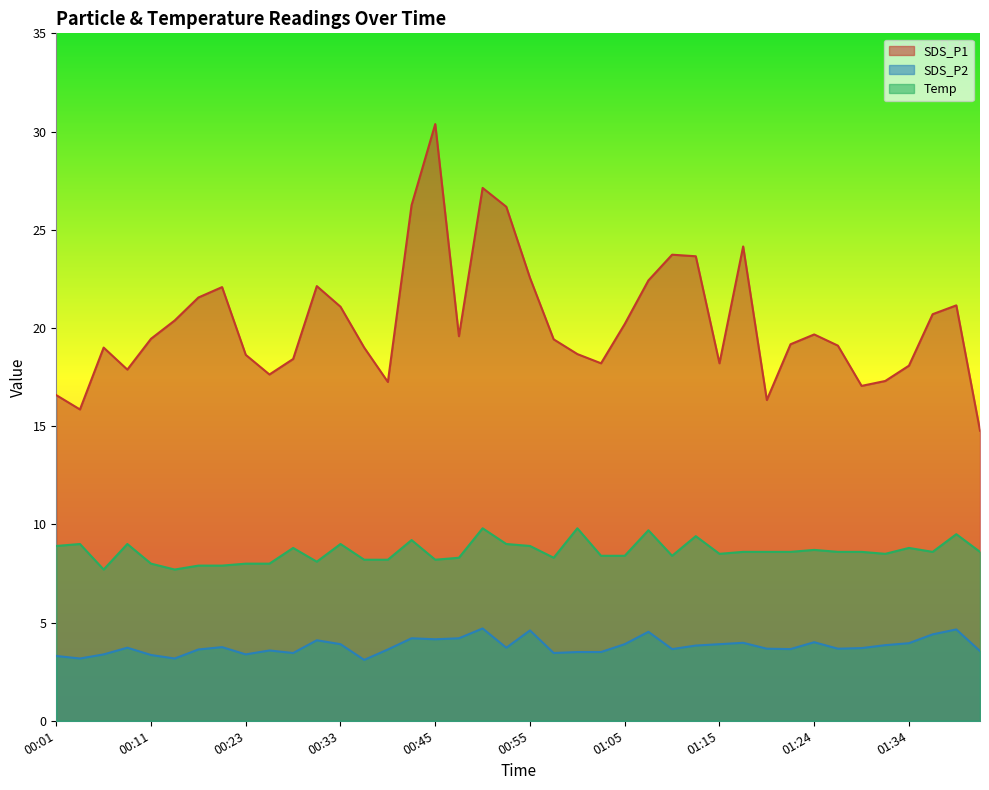

What is the value of the SDS_P2 point at the 29th from the left?

3.9